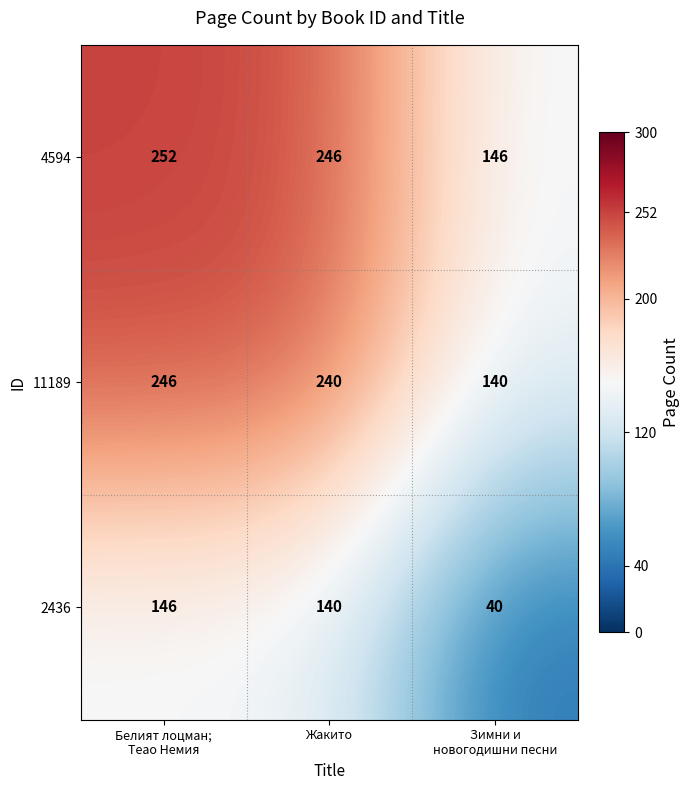

What is the difference between the maximum and minimum values in the 2436 series?

106